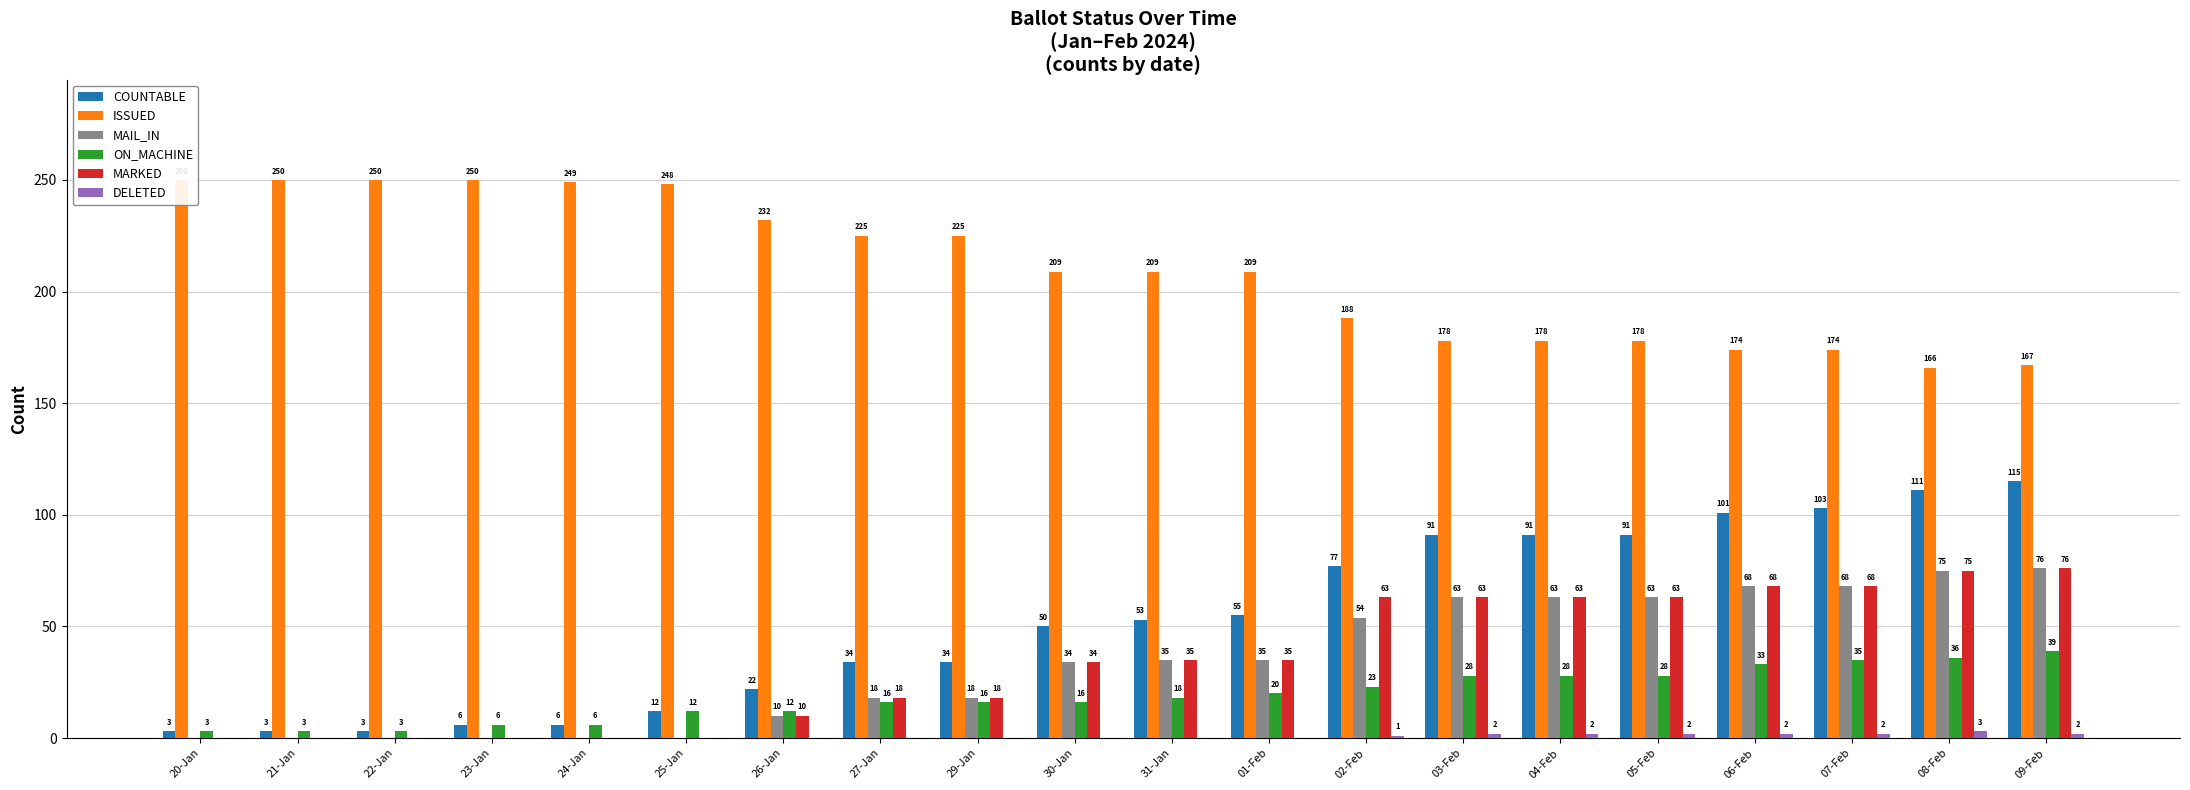

Between 20-Jan and 30-Jan, which series saw the biggest shift?

COUNTABLE